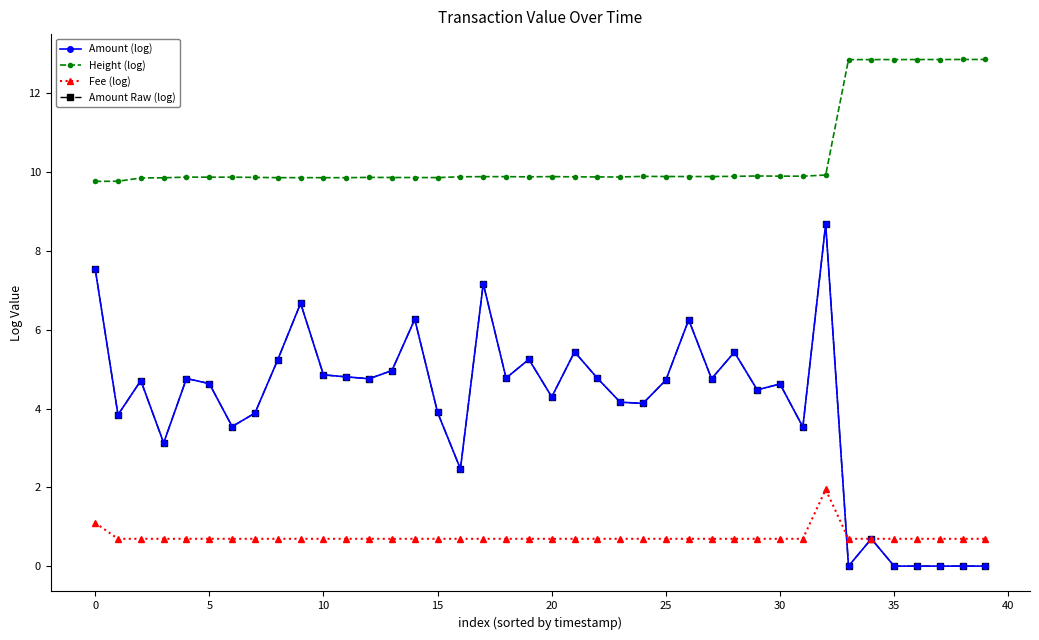

Is this an area chart (filled region under the line)?

No